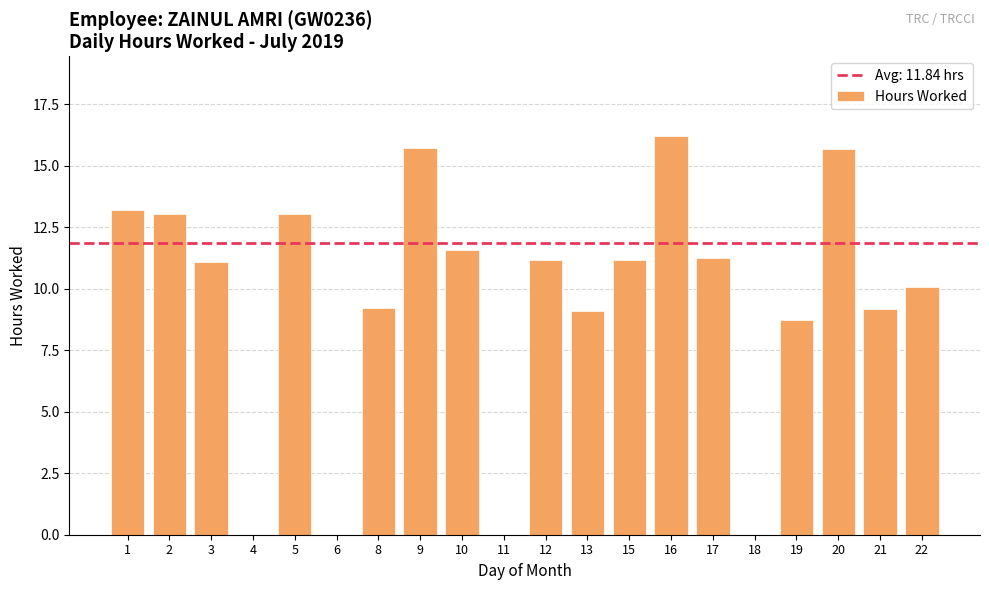

How many categories are shown in the chart?

20